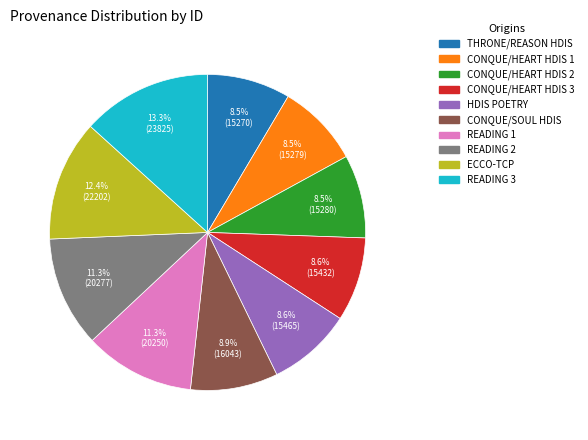

Is there a majority slice in this chart?

No